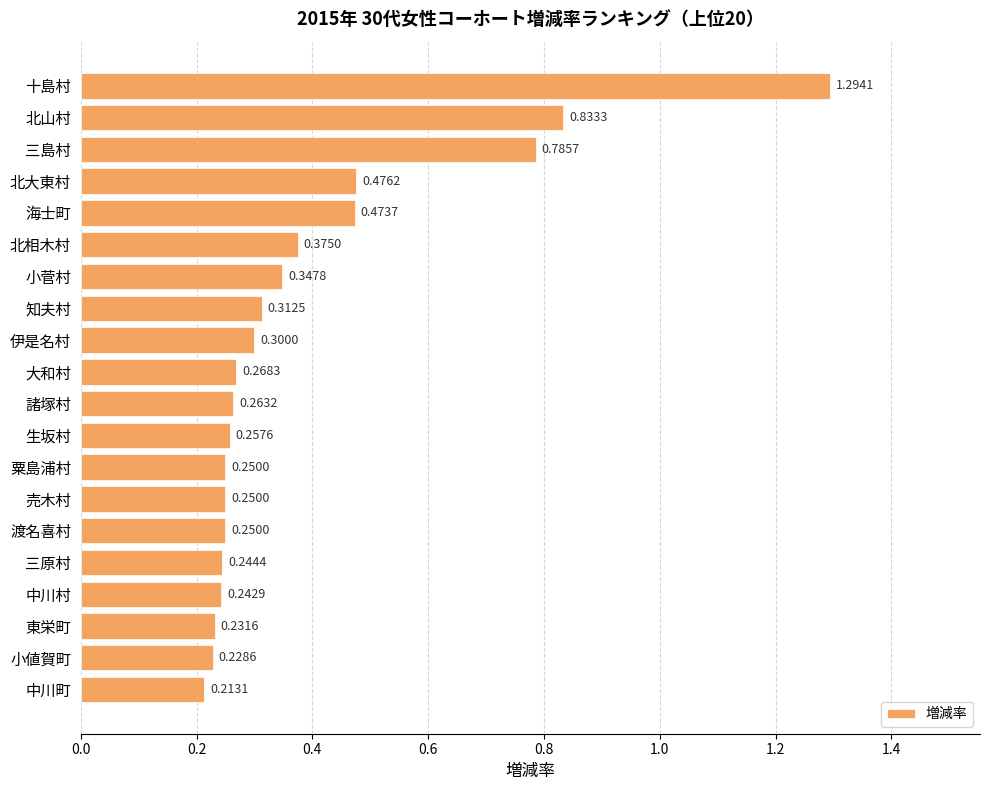

What is the sum of all values?

7.9